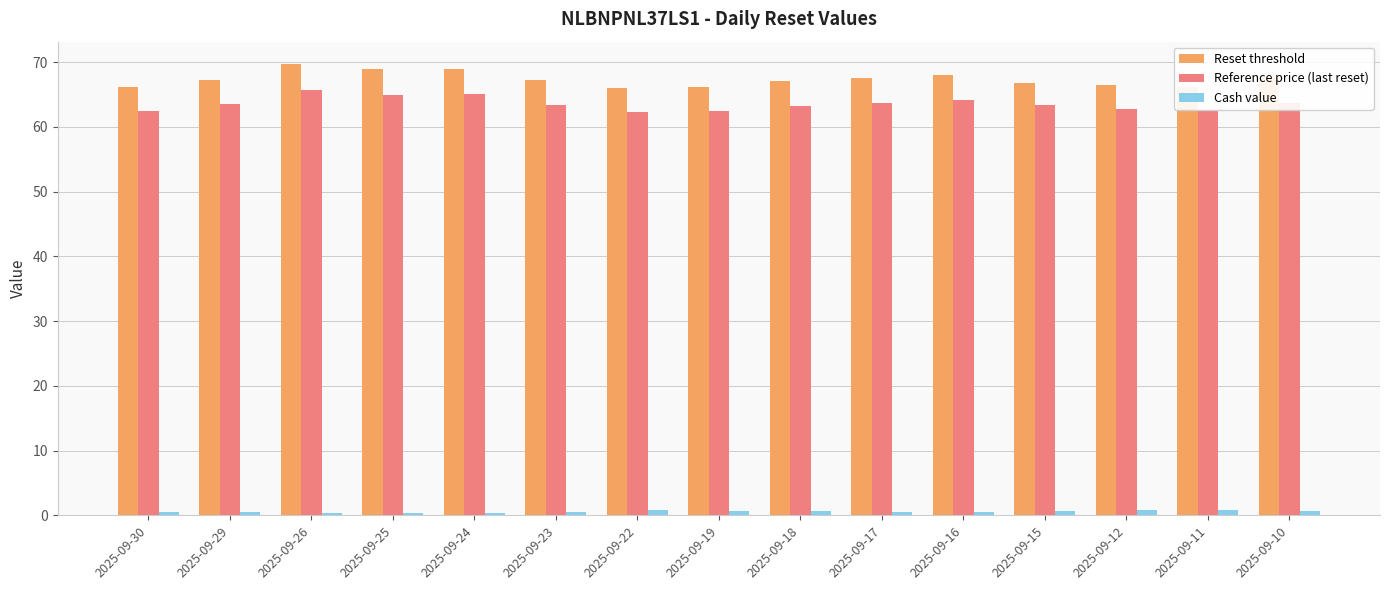

What is the difference between the second highest and second lowest values in the Reference price (last reset) series?

2.6